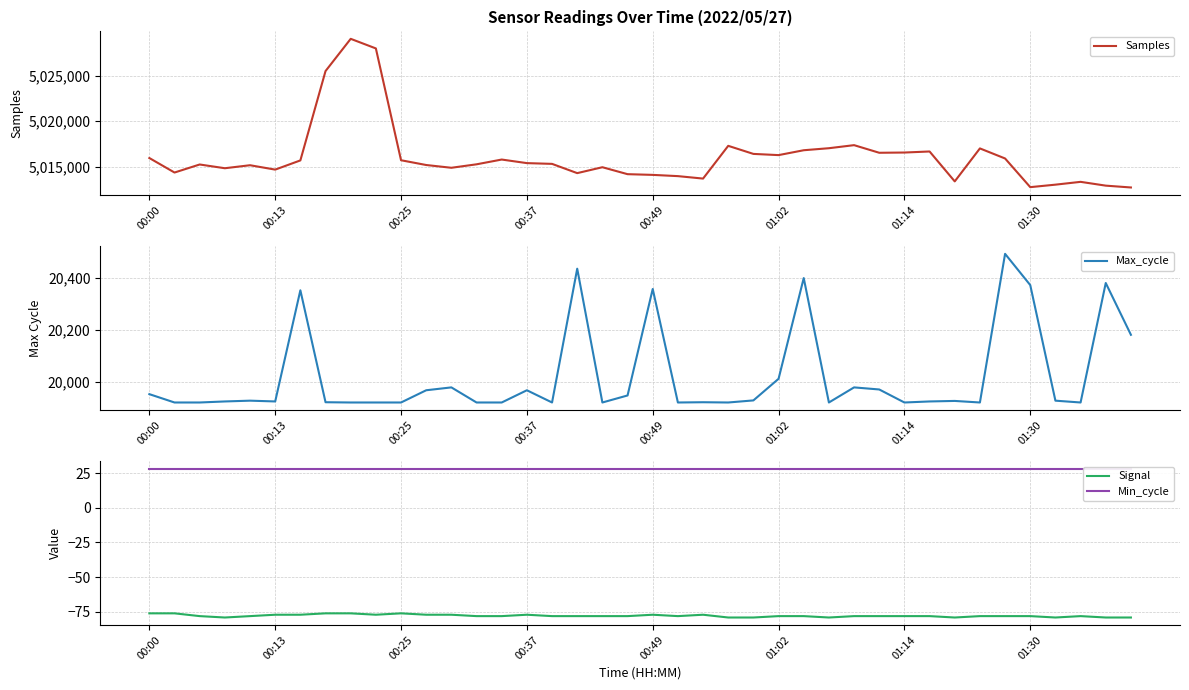

Is this an area chart (filled region under the line)?

No